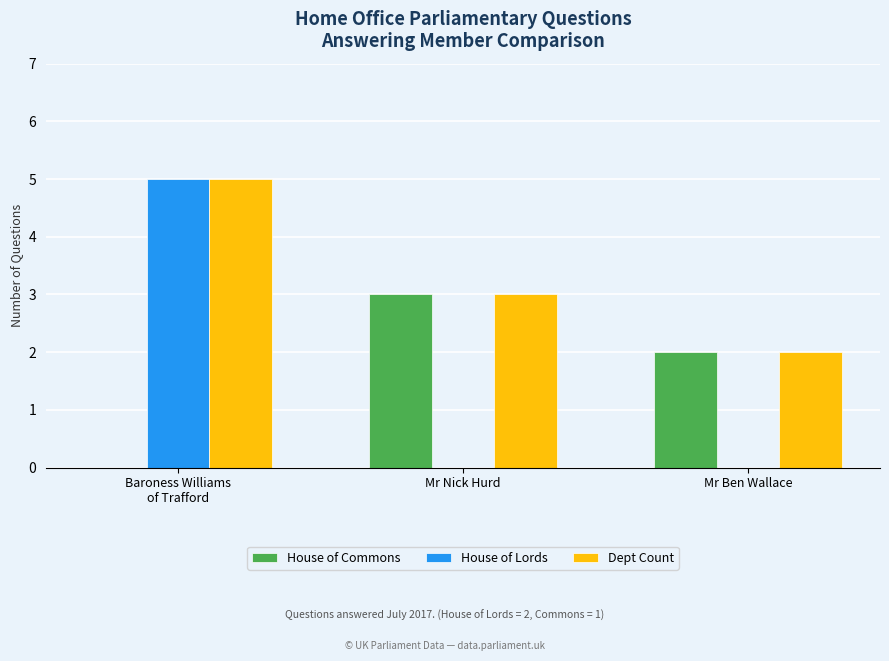

How many categories are shown in the chart?

3